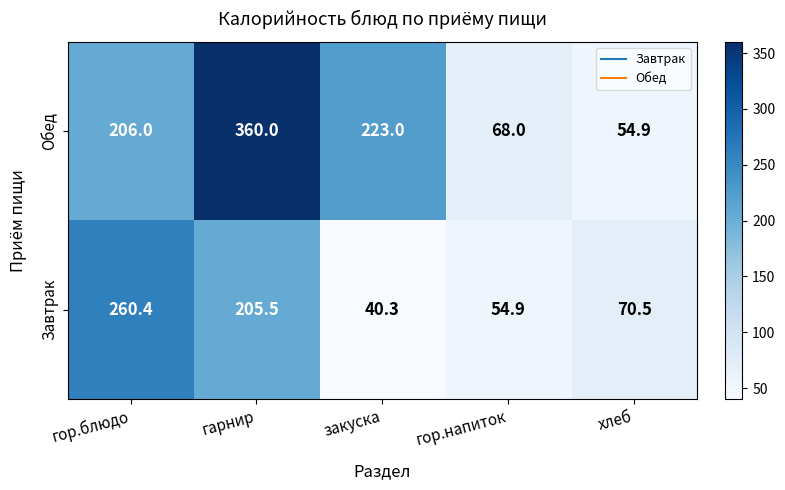

Is it true that Обед equals 93.6 at хлеб?

False